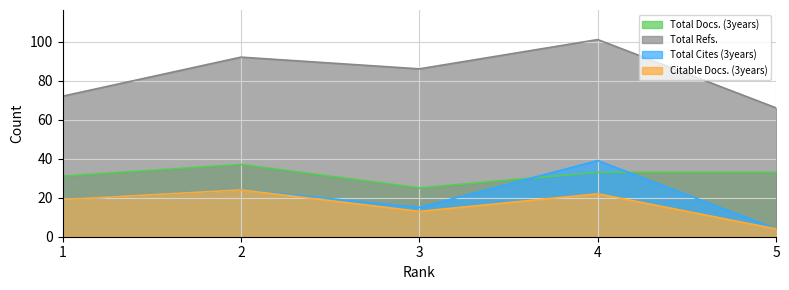

Which series changed the most between 2 and 3?

Total Docs. (3years)